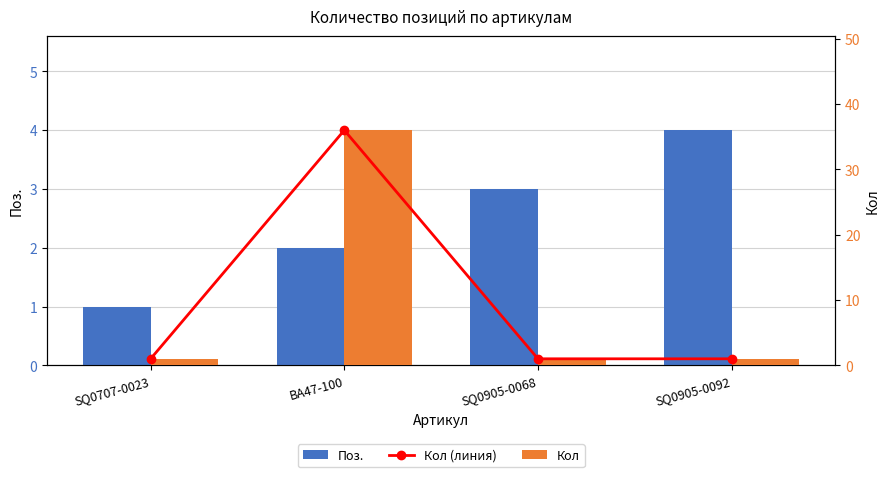

Are the bars horizontal?

No